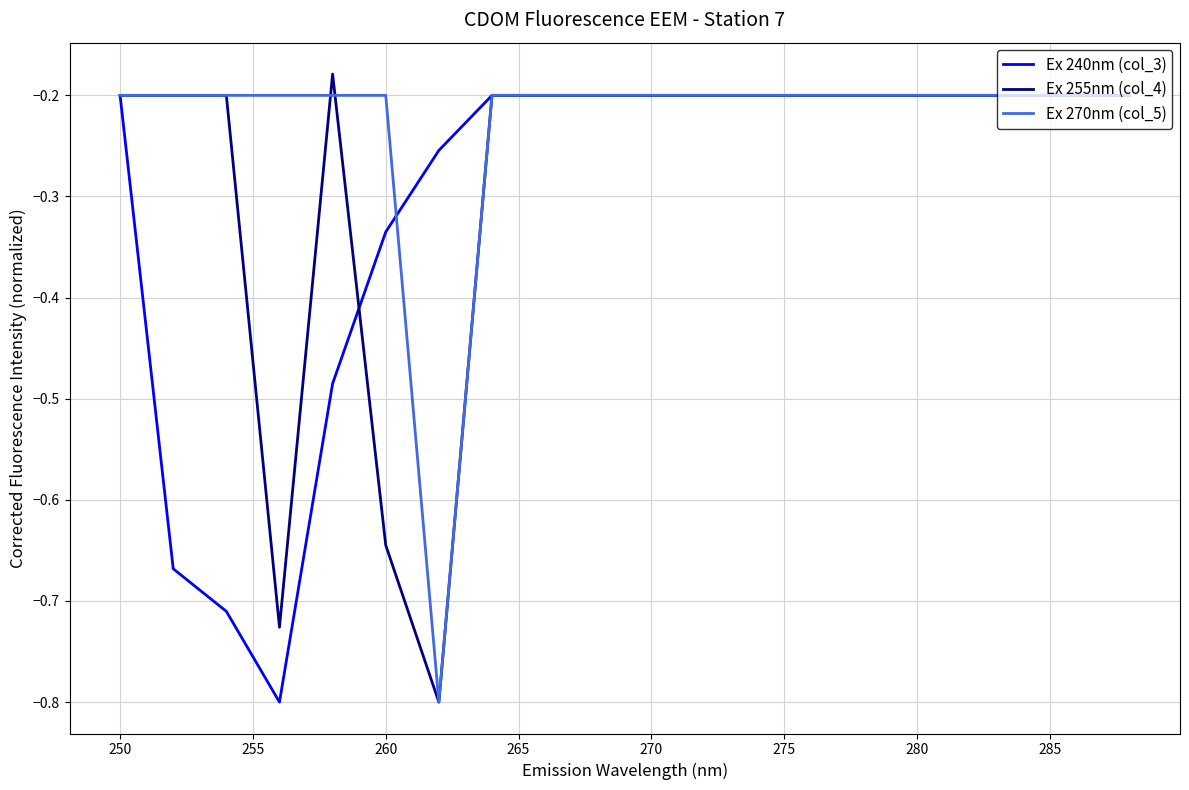

List the series in order of their overall mean, lowest first.

Ex 240nm (col_3), Ex 255nm (col_4), Ex 270nm (col_5)